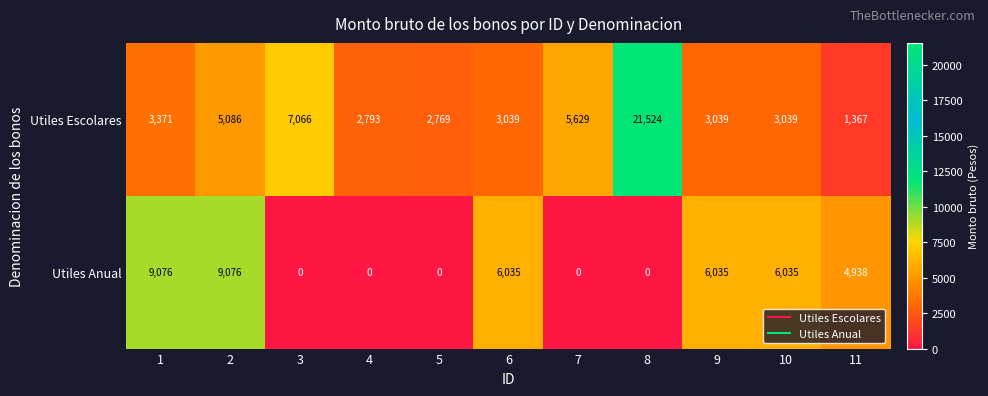

Is it true that Utiles Anual equals -4207 at 7?

False